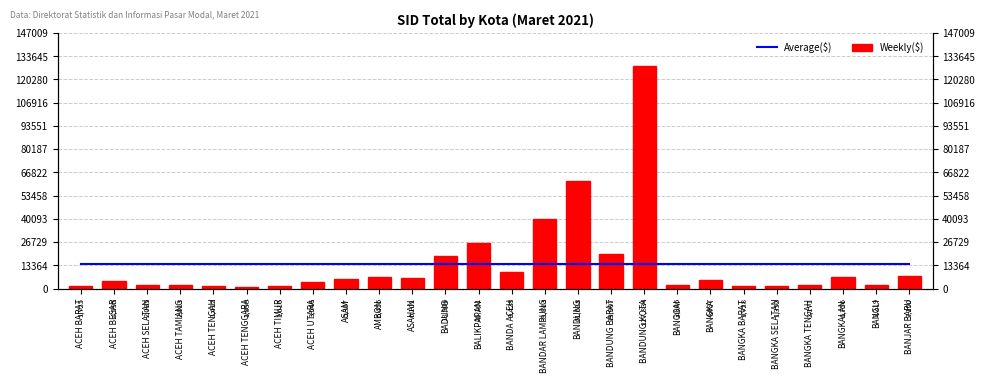

What is the sum of the Average($) values at BANGGAI and BANDA ACEH?

28290.7